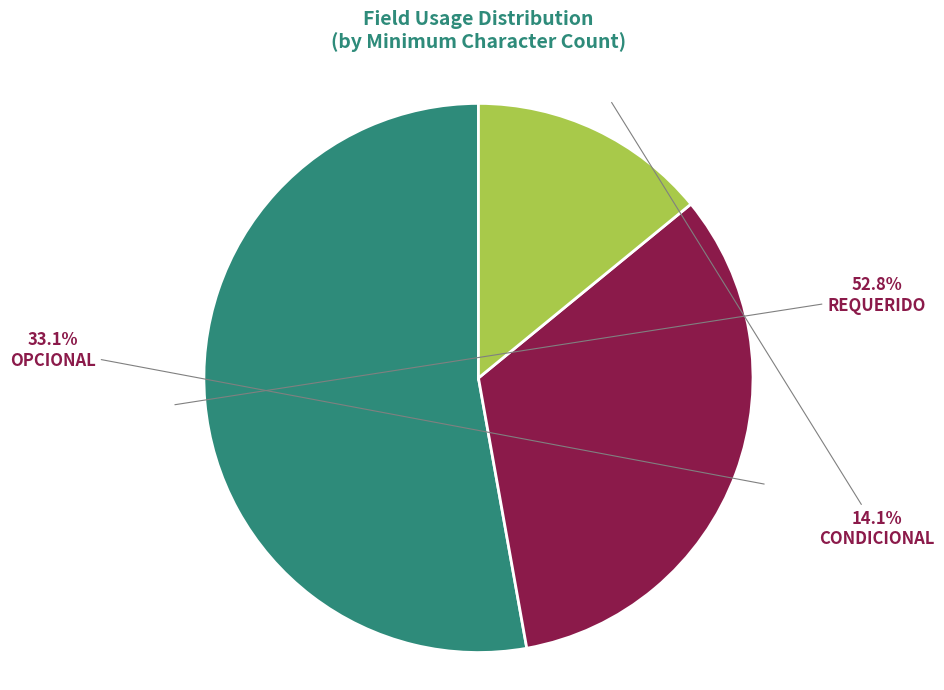

Rank the categories by value from highest to lowest.

REQUERIDO, OPCIONAL, CONDICIONAL